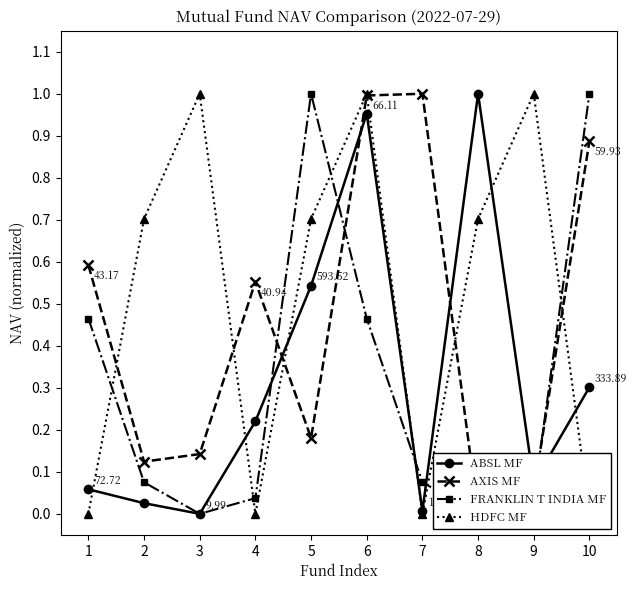

At which category does ABSL MF reach its first local peak?

6